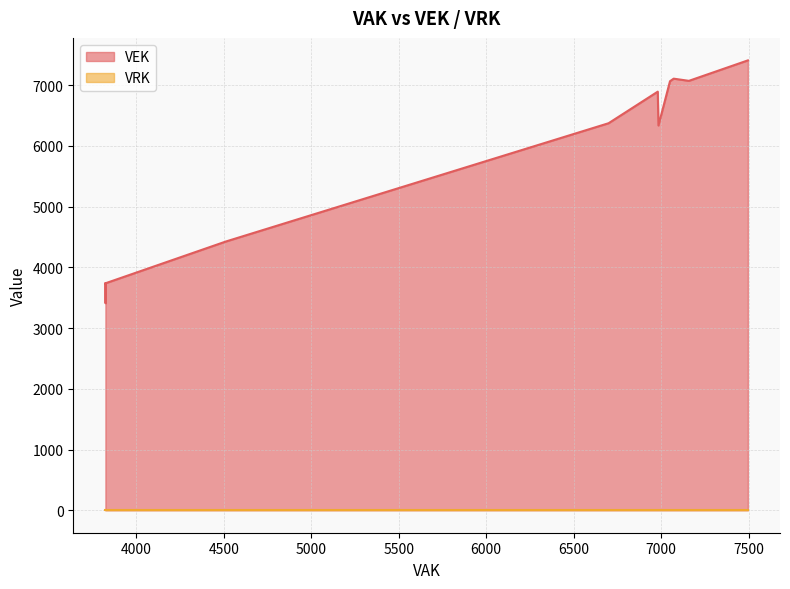

What is the sum of the VEK values at 7 and 9?

14172